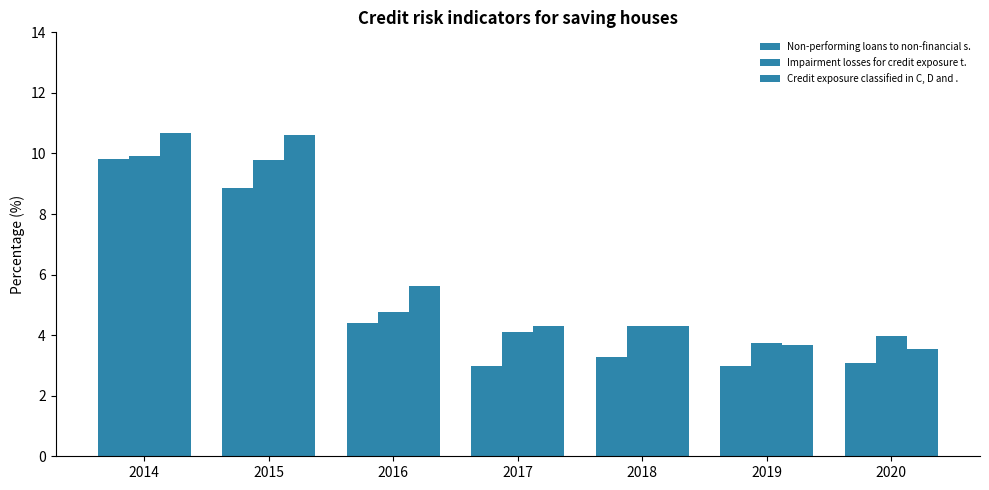

Which category has the highest value in the Impairment losses for credit exposure t. series?

2014